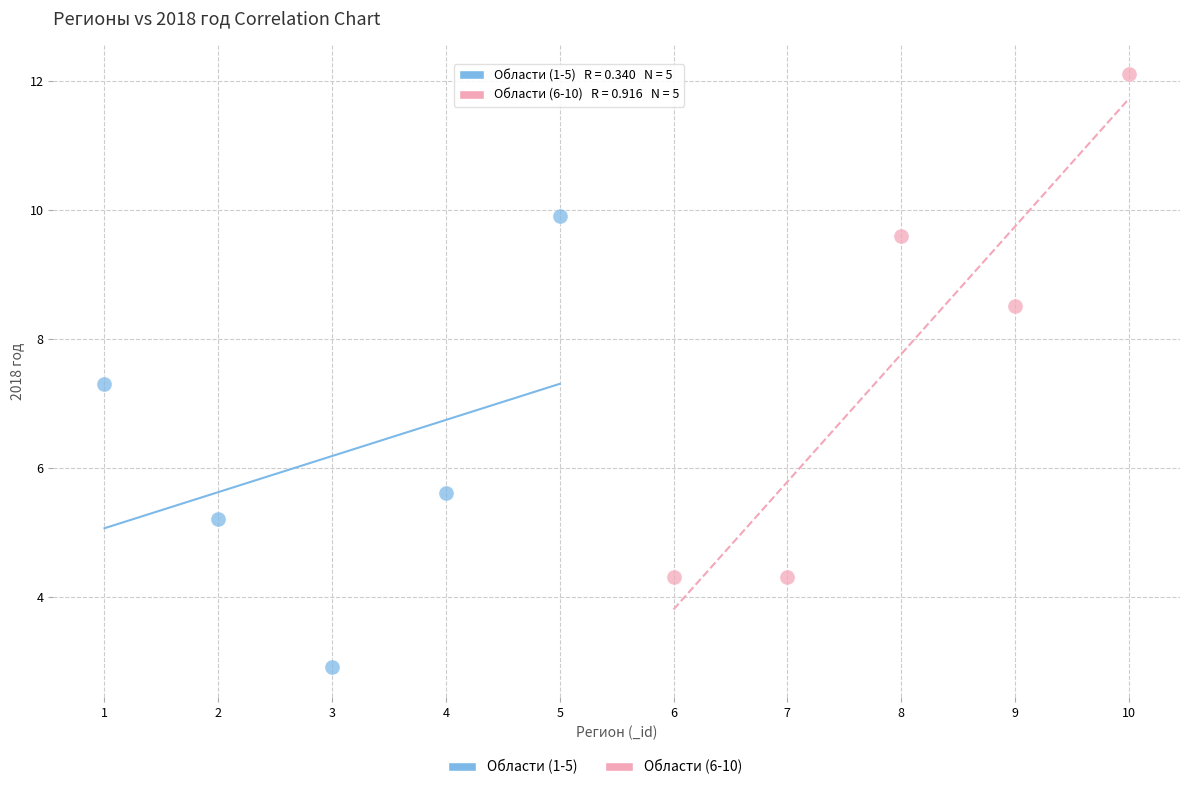

Which series reaches the maximum Y coordinate?

Области (6-10)